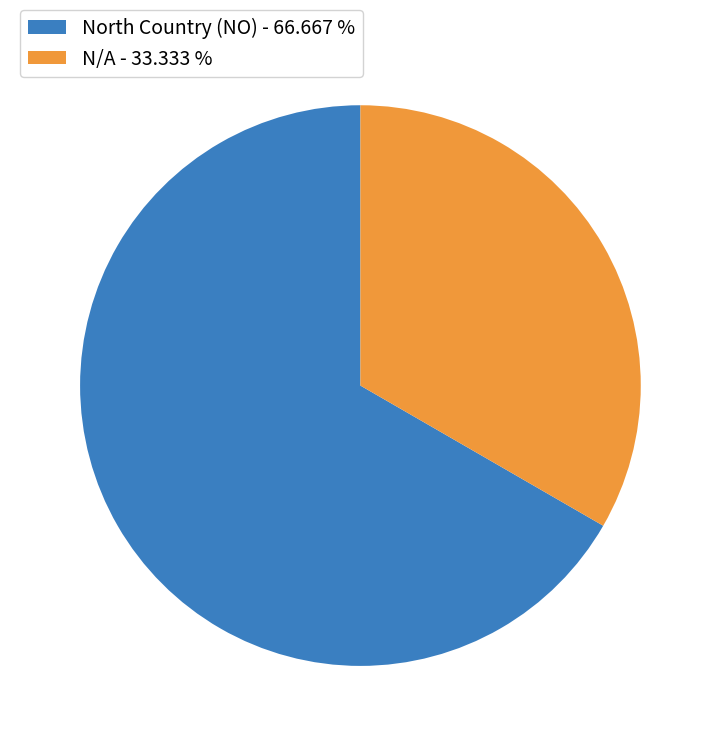

How many slices are in this pie chart?

2